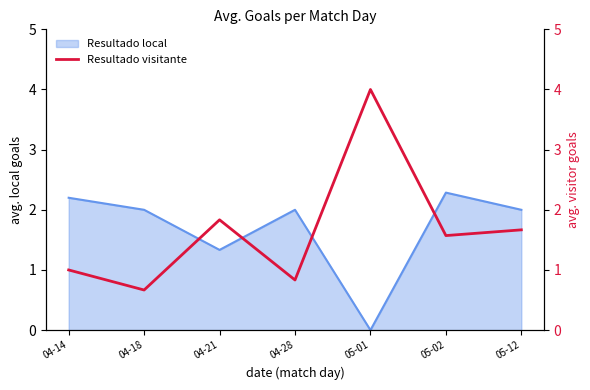

How many values exceed 1?

4